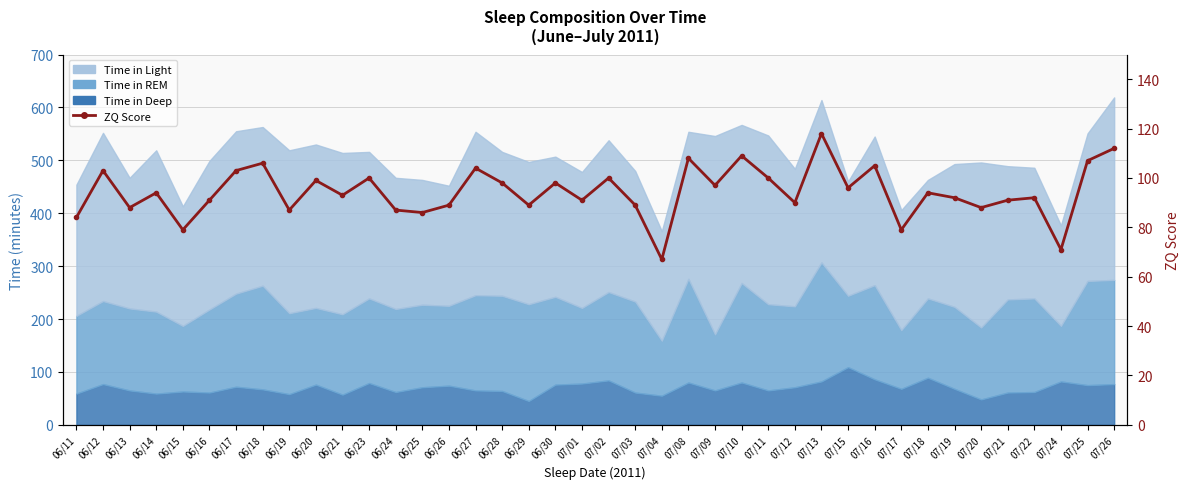

At which category does the data reach its first local valley?

06/13